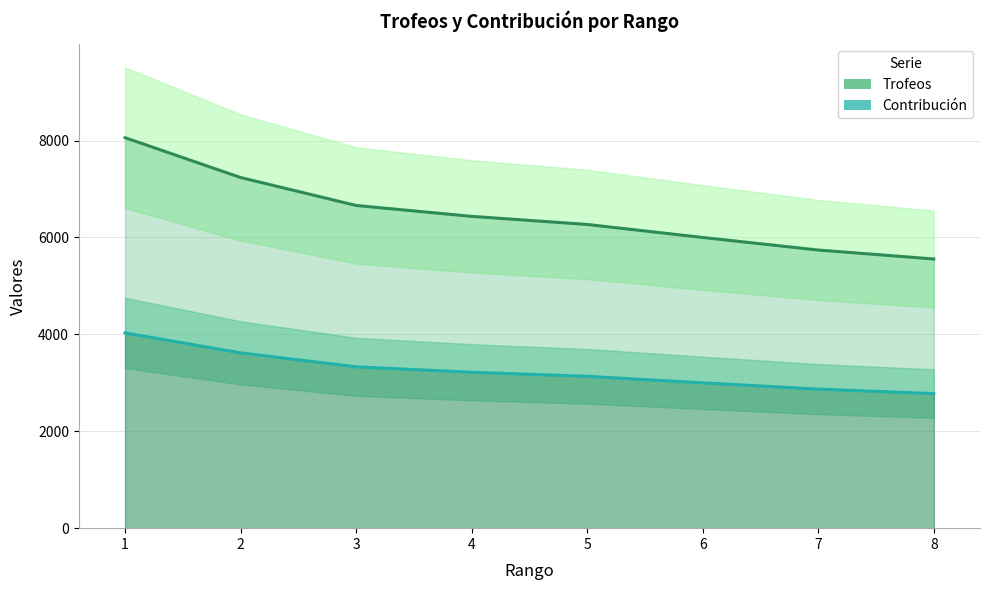

Rank the series by their maximum value, from lowest to highest.

Contribución, Trofeos